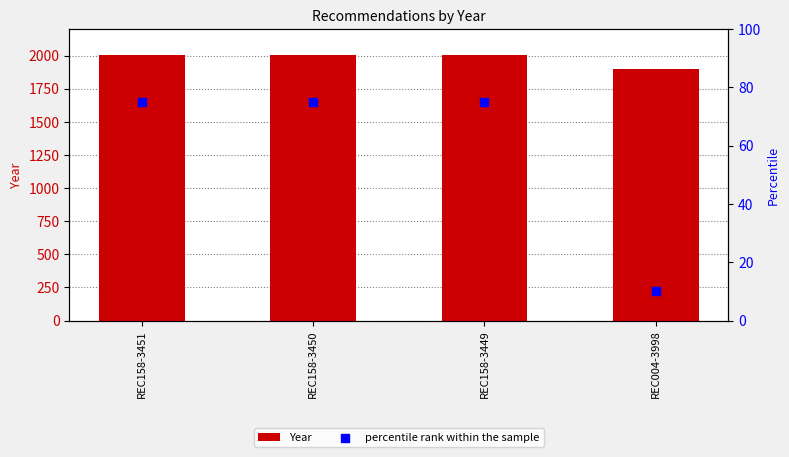

At how many categories does at least one series exceed 1202?

4